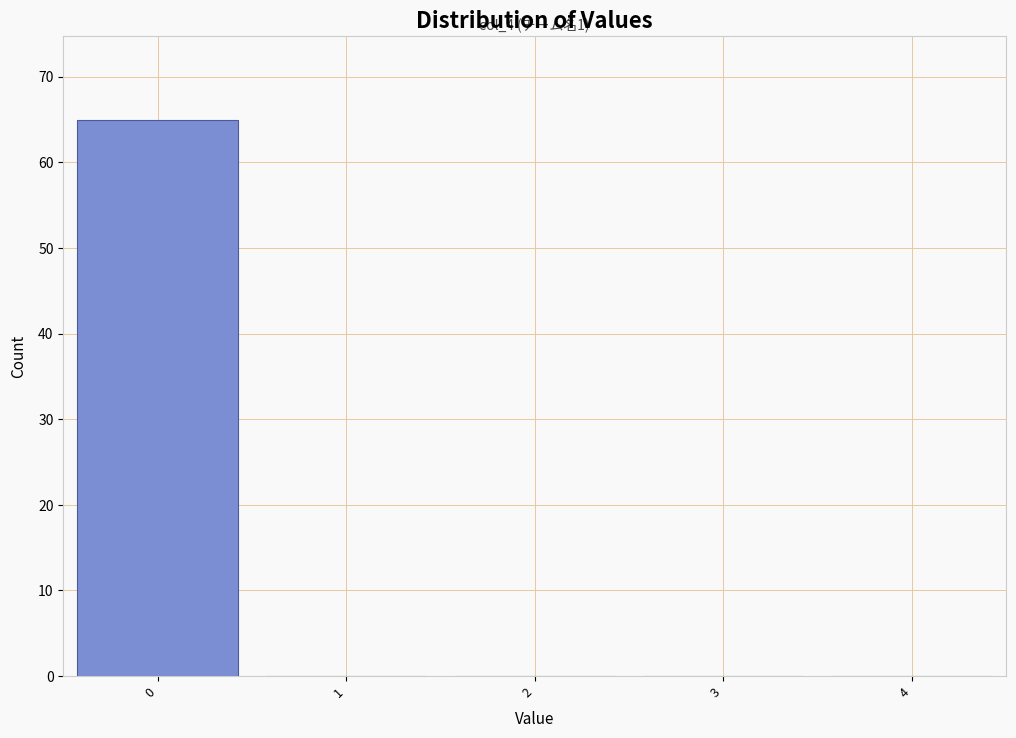

Over which range of the x-axis is the bar tallest?

-0.5 to 0.5